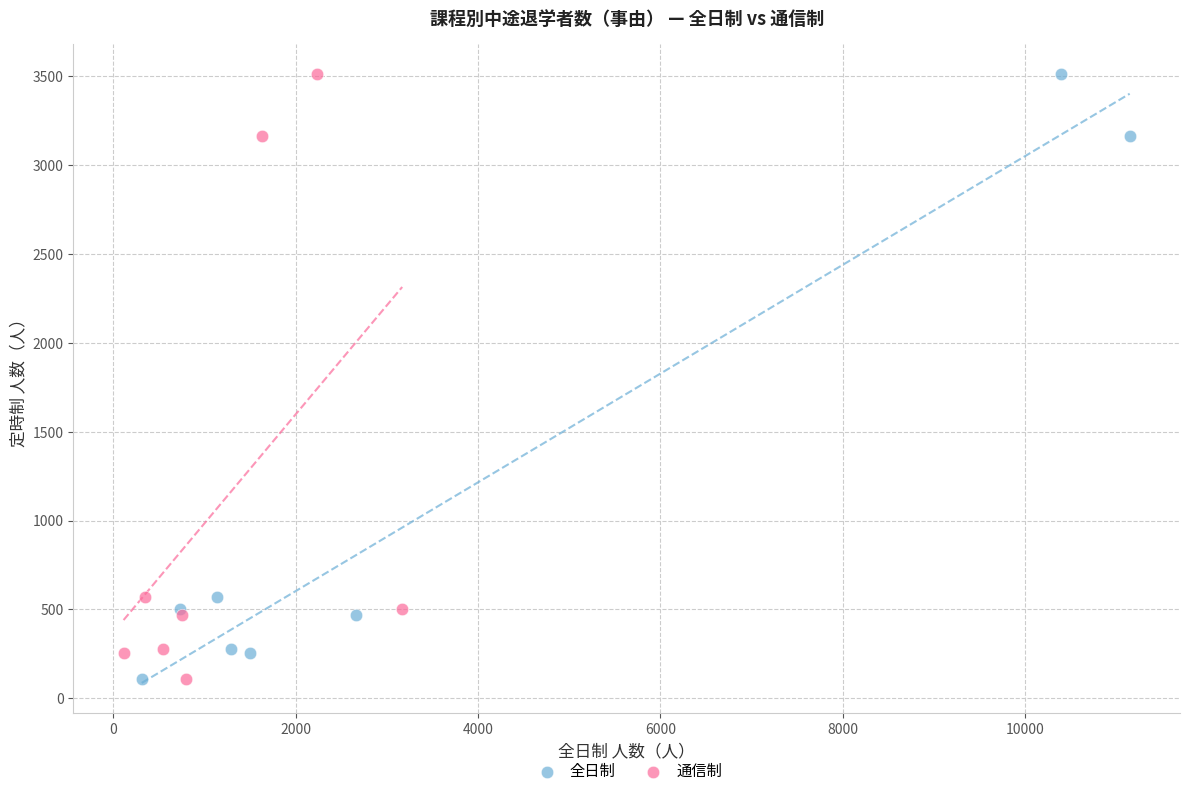

What are all the series names shown in the legend?

全日制, 通信制